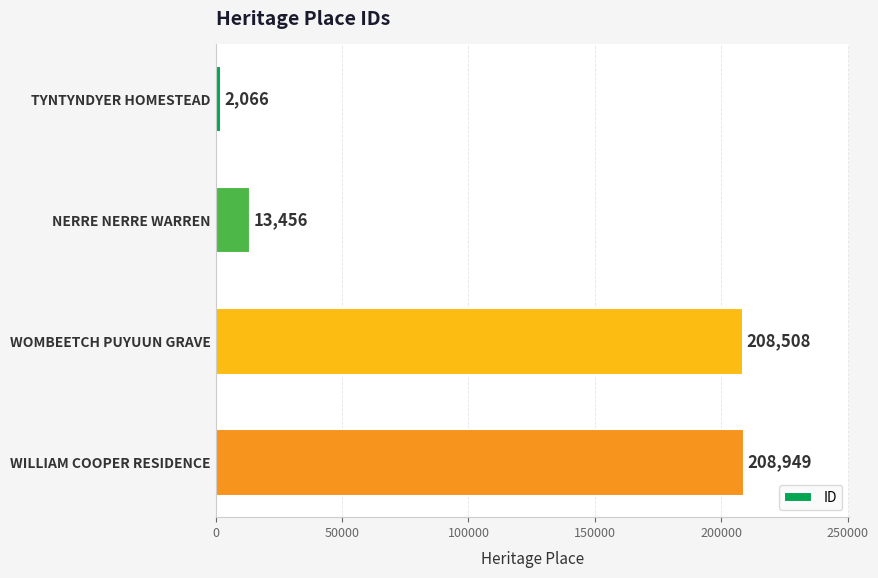

How many categories are shown in the chart?

4